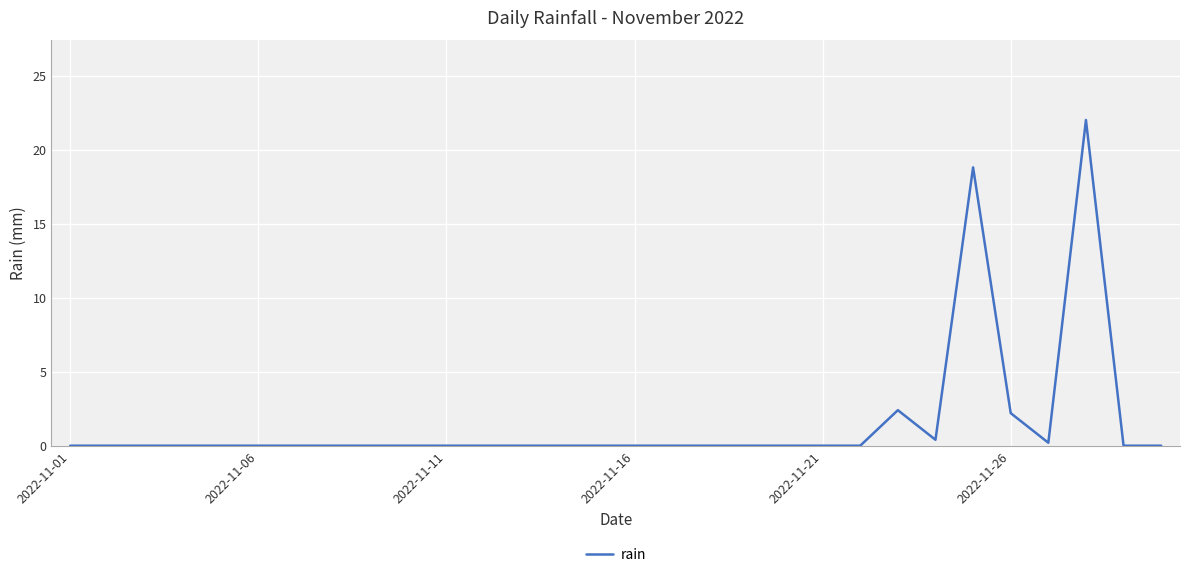

What is the maximum value shown in the chart?

22.0